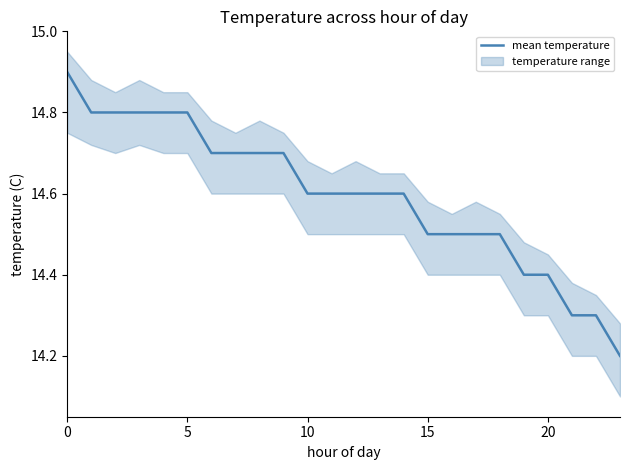

Does the chart have visible grid lines?

No